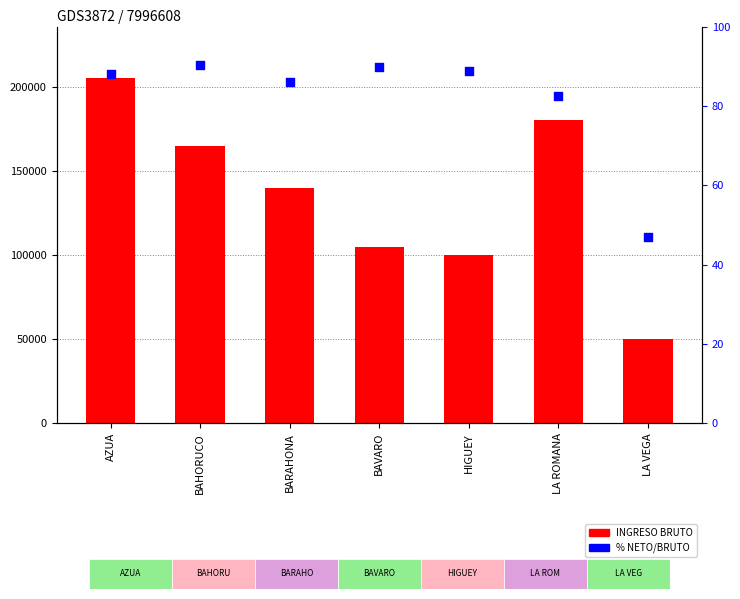

Which series reaches the maximum Y coordinate?

INGRESO BRUTO